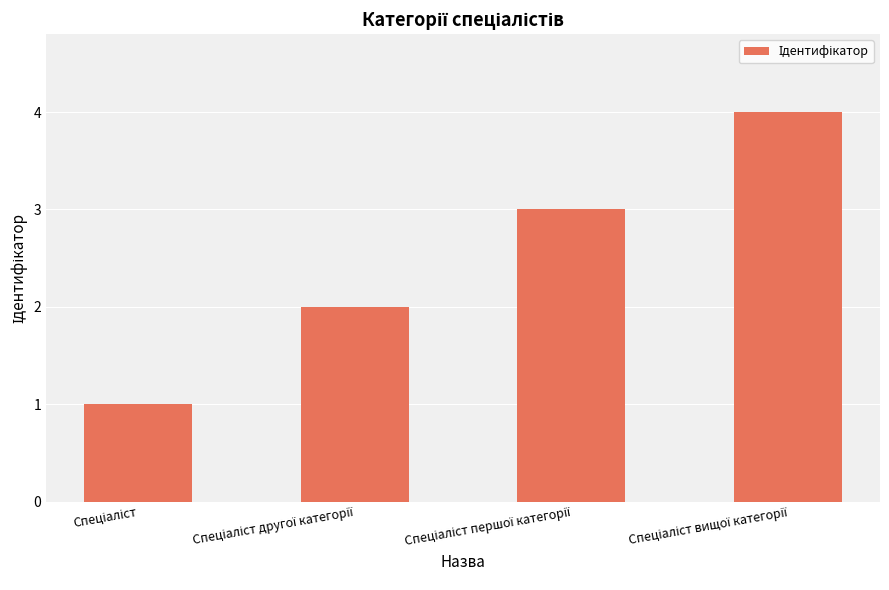

What is the greatest value displayed?

4